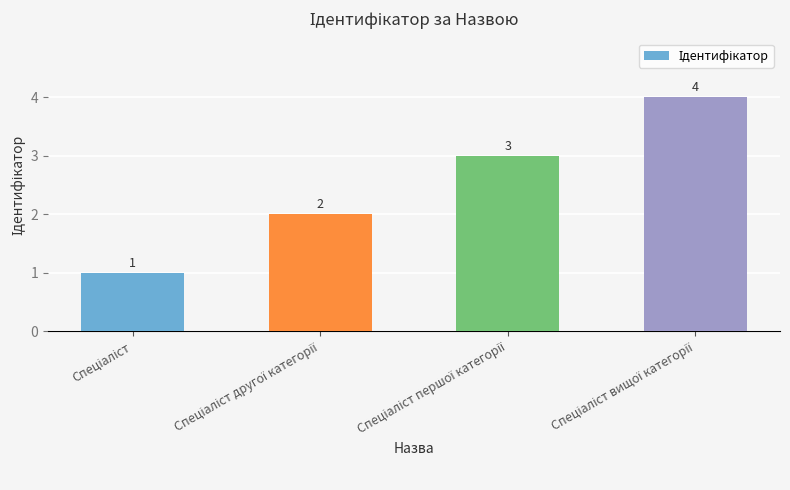

Does the chart contain any negative values?

No